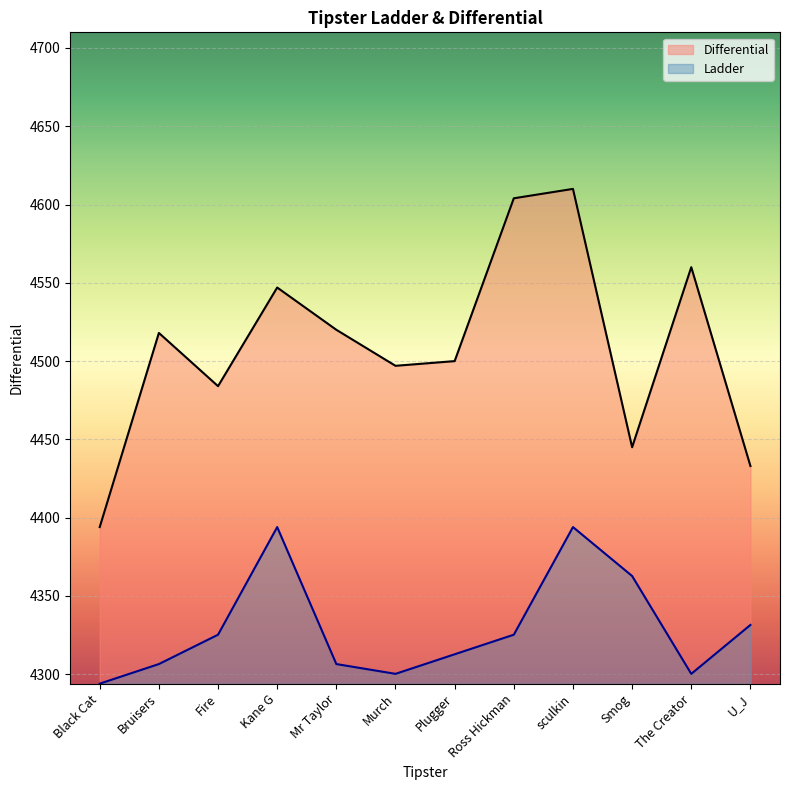

The Differential series shows 4394.0 at Black Cat. True or false?

True